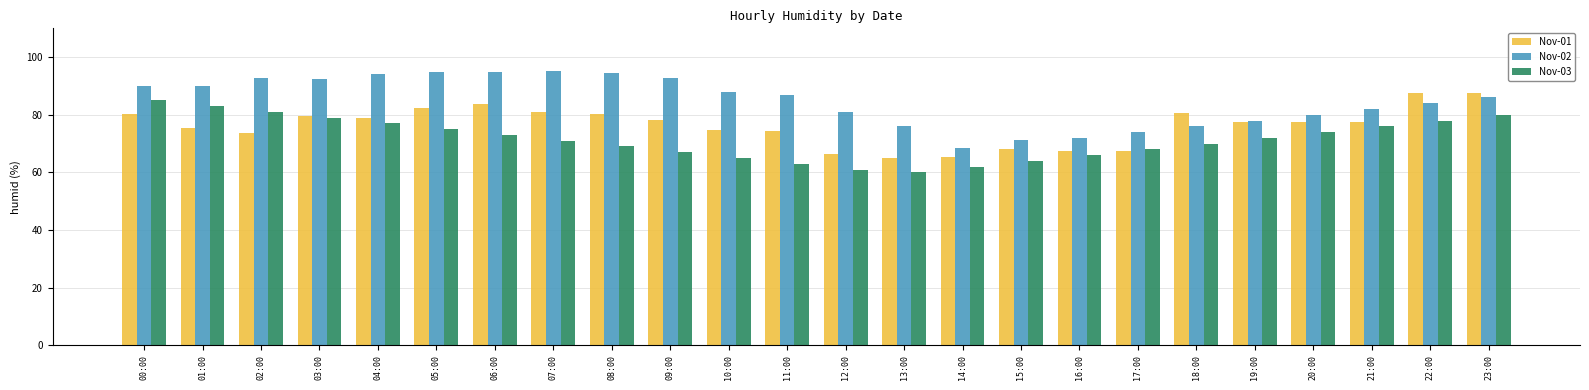

Between 01:00 and 18:00, which series saw the biggest shift?

Nov-02